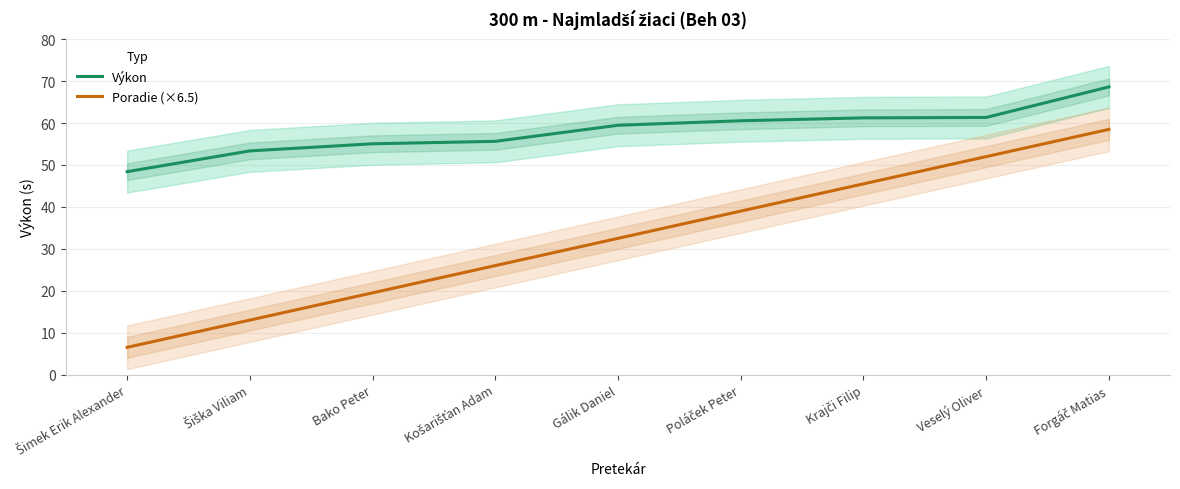

What is the label of the 2nd point from the left?

Šiška Viliam